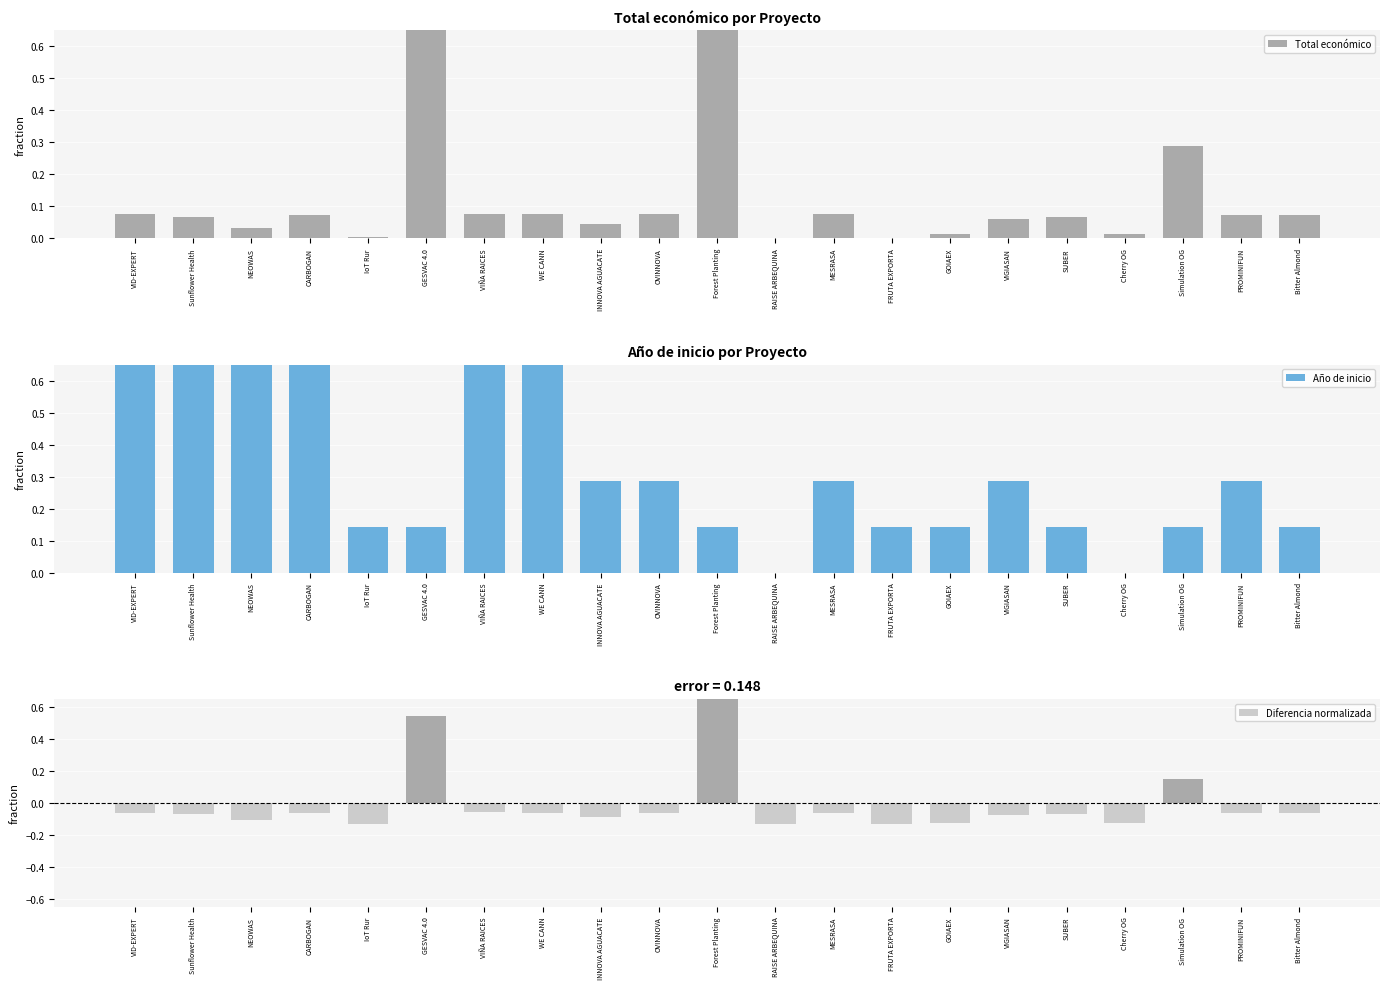

How many data points in Diferencia normalizada are less than 0?

18